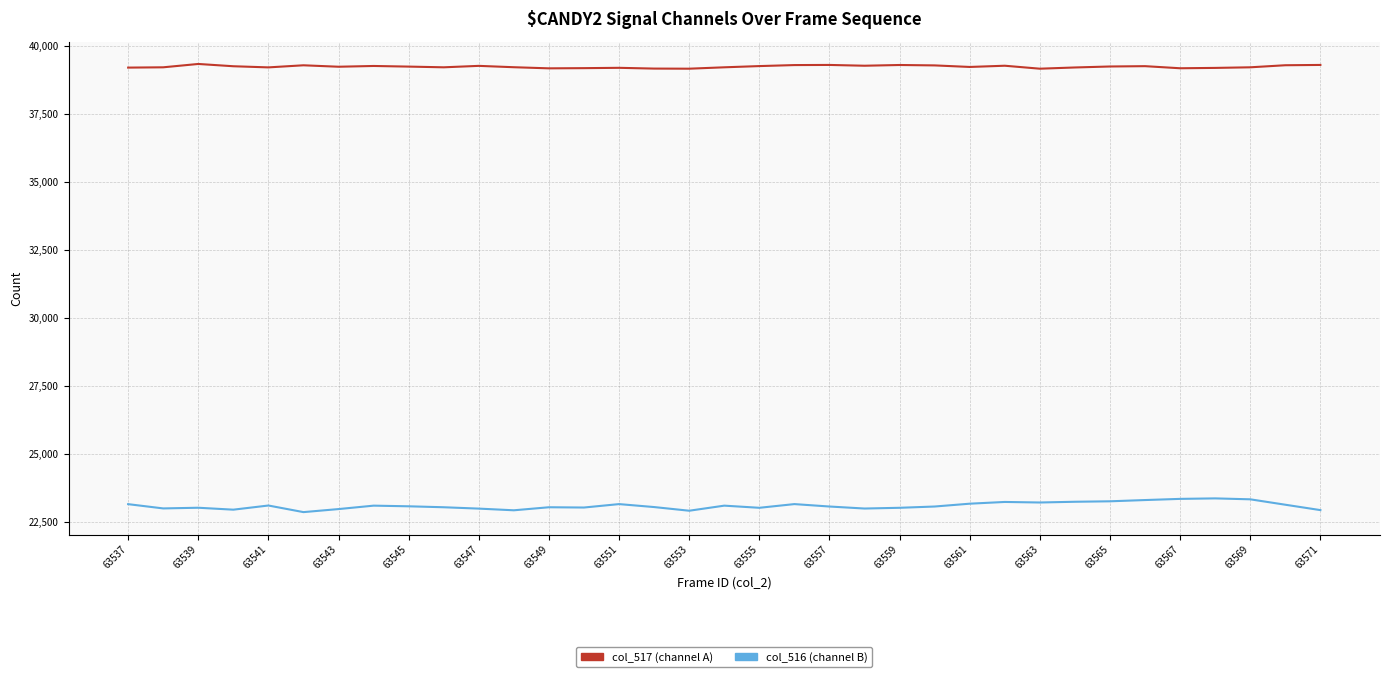

What is the smallest value displayed?

22850